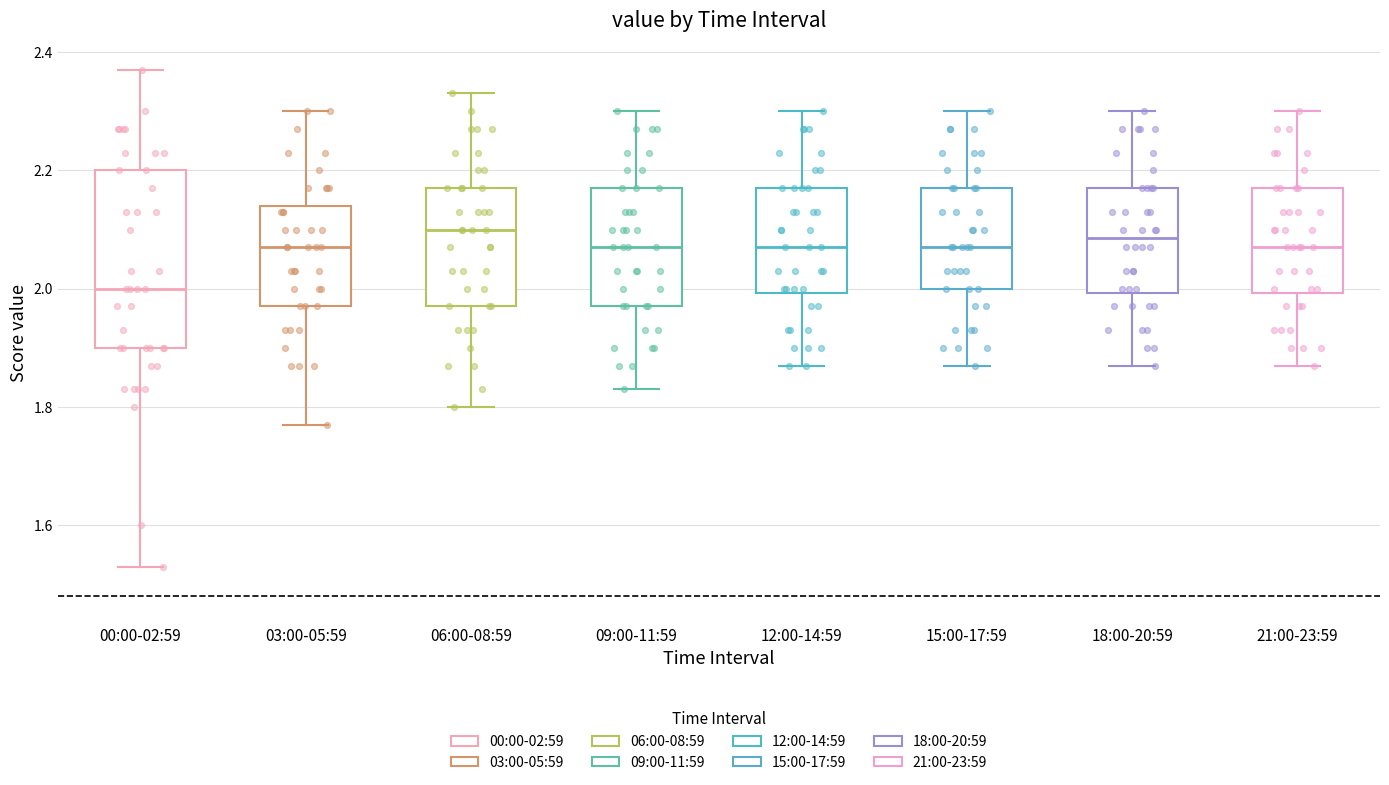

Reading left to right, read every box against the y-axis: the position of its median line, the range the box covers, and the ends of its whiskers. The values are not printed on the chart, so give them approximately, as read against the axis.

00:00-02:59: median 2.00, box 1.90 to 2.20, whiskers 1.54 to 2.38
03:00-05:59: median 2.08, box 1.98 to 2.14, whiskers 1.78 to 2.30
06:00-08:59: median 2.10, box 1.98 to 2.18, whiskers 1.80 to 2.34
09:00-11:59: median 2.08, box 1.98 to 2.18, whiskers 1.84 to 2.30
12:00-14:59: median 2.08, box 2.00 to 2.18, whiskers 1.88 to 2.30
15:00-17:59: median 2.08, box 2.00 to 2.18, whiskers 1.88 to 2.30
18:00-20:59: median 2.08, box 2.00 to 2.18, whiskers 1.88 to 2.30
21:00-23:59: median 2.08, box 2.00 to 2.18, whiskers 1.88 to 2.30